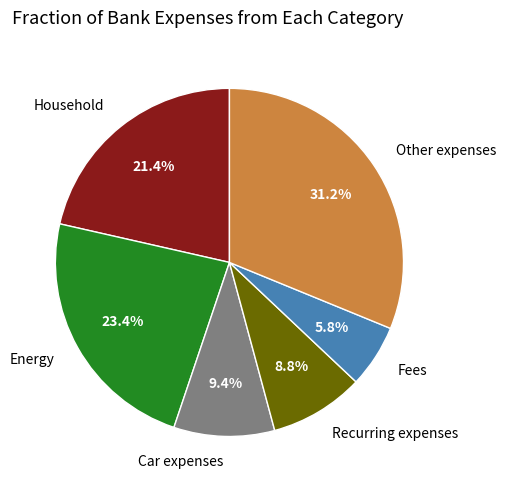

How many slices are in this pie chart?

6